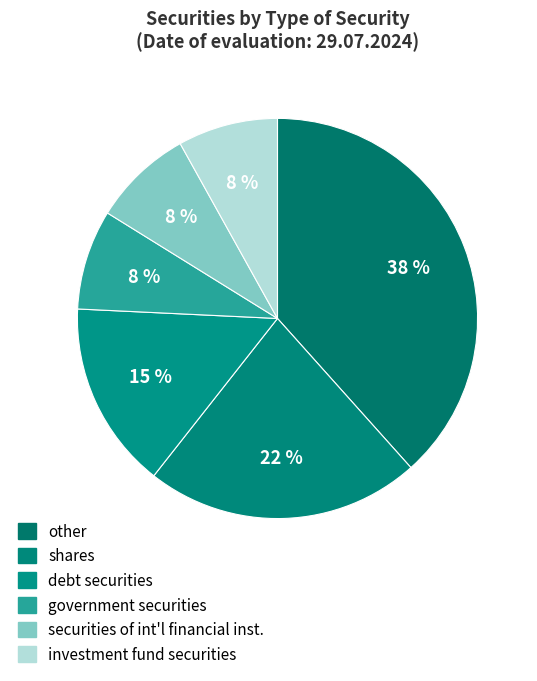

How many slices are in this pie chart?

6